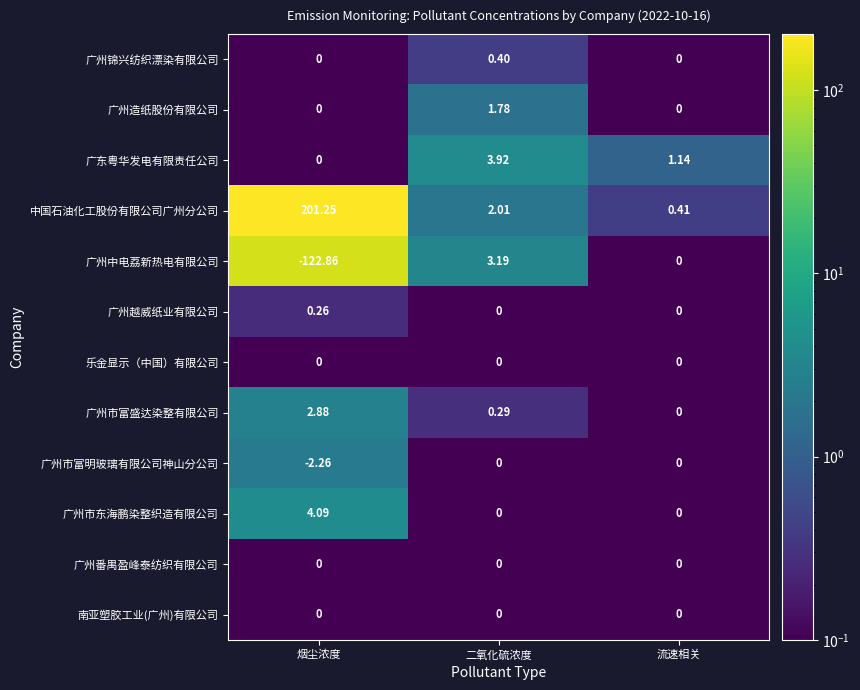

At which label does 广州锦兴纺织漂染有限公司 reach its peak?

二氧化硫浓度